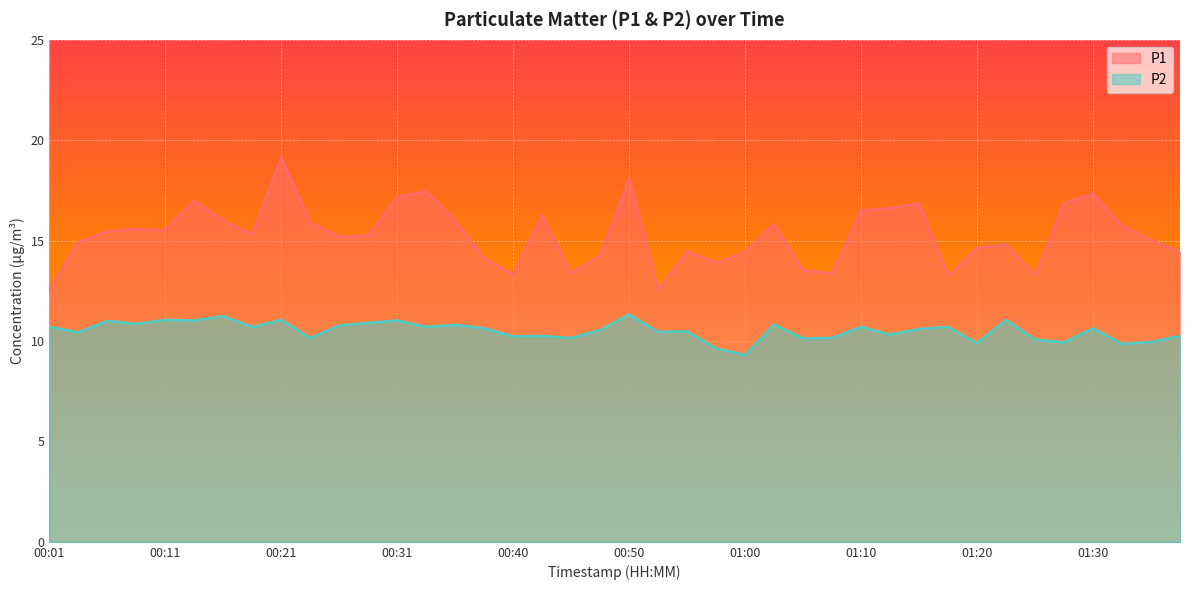

How many lines are shown in the chart?

2